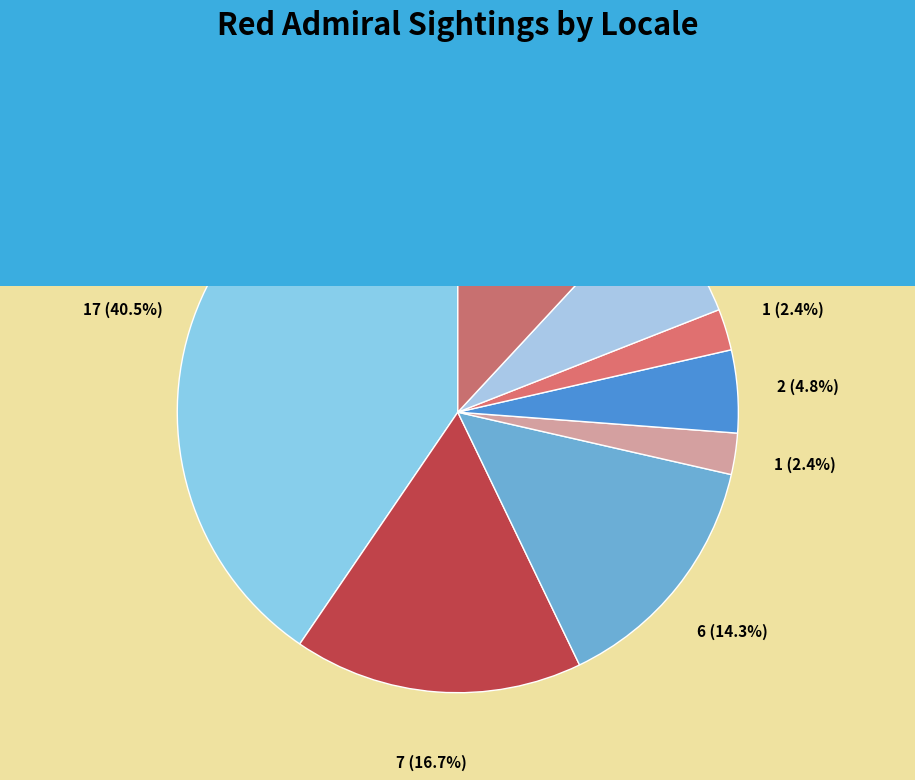

To the nearest percent, what portion does Winneshiek County represent?

2%